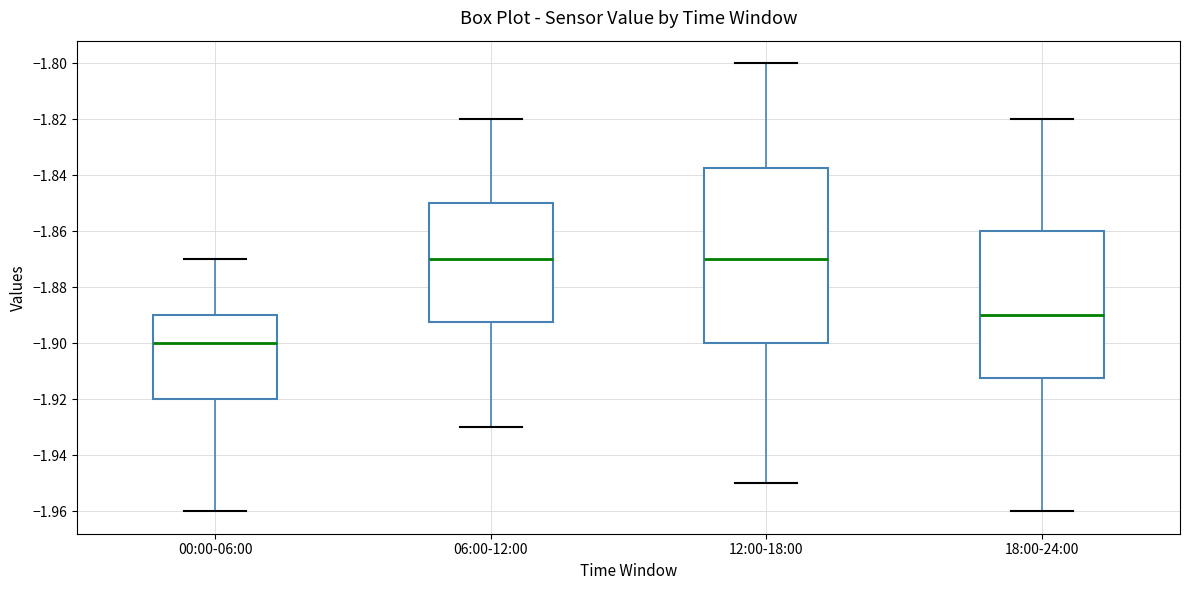

Which box is the tallest, from its lower edge to its upper edge?

12:00-18:00